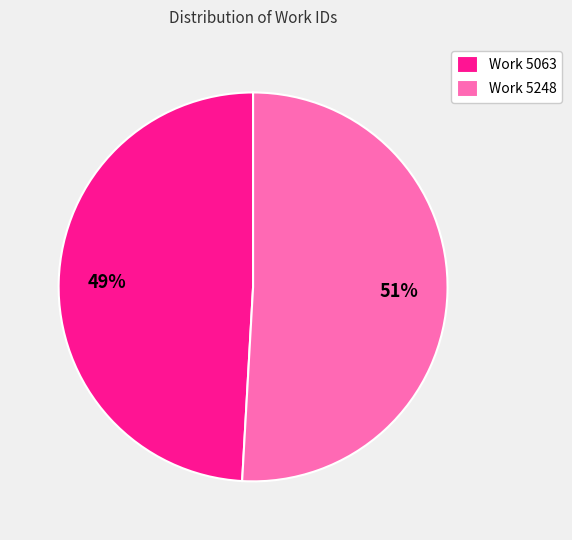

Which has a higher value, Work 5248 or Work 5063?

Work 5248